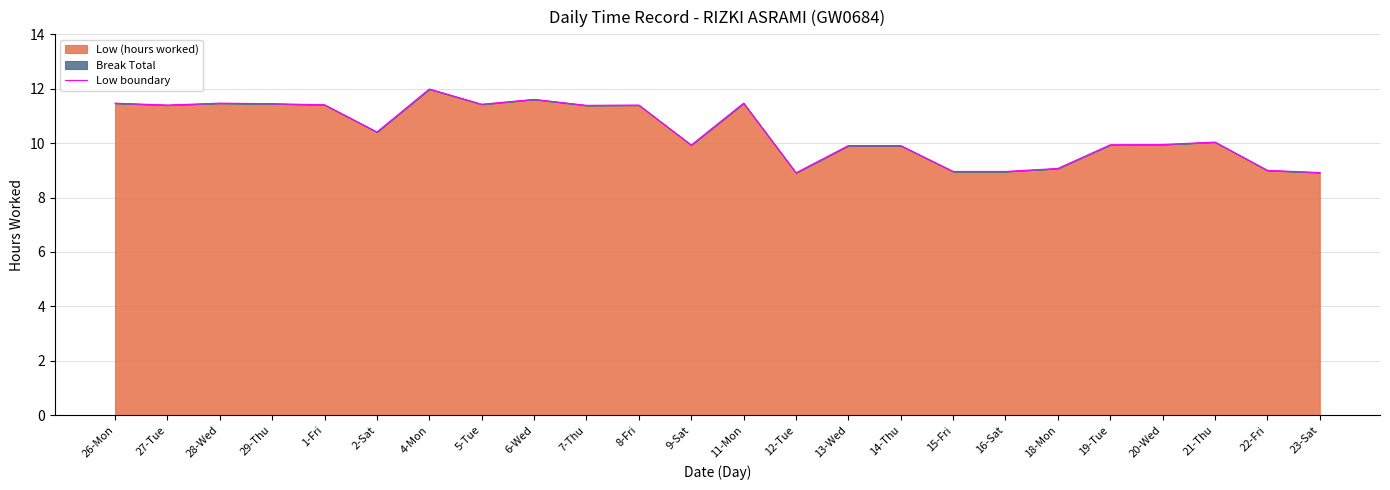

At which category does the data reach its first local peak?

28-Wed